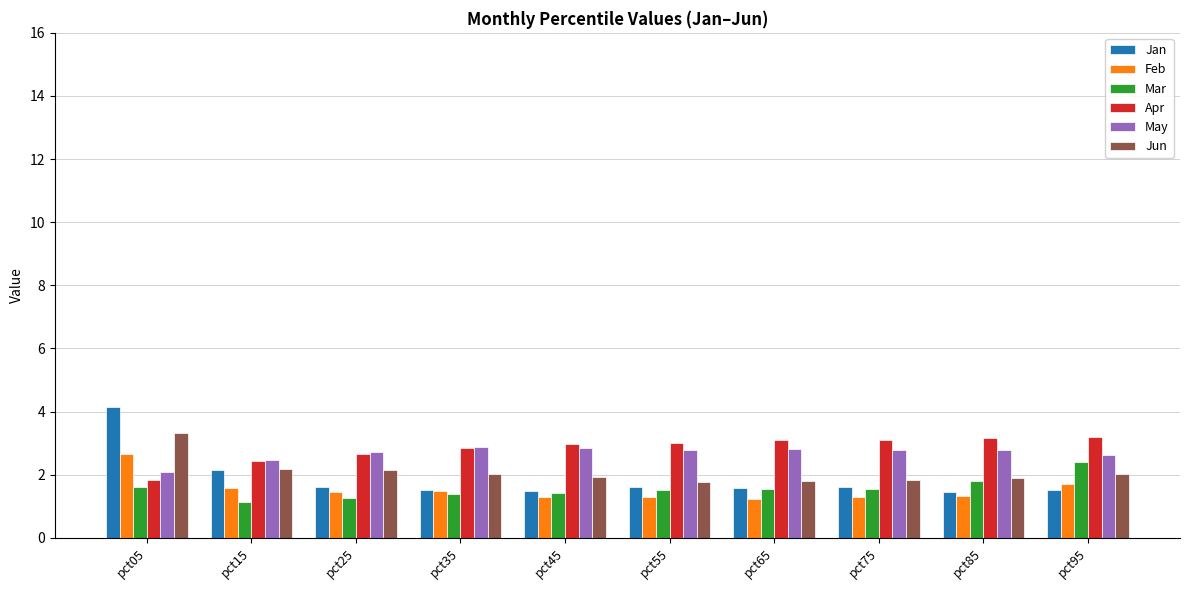

True or false: Feb has a value of 1.6 at pct15.

True